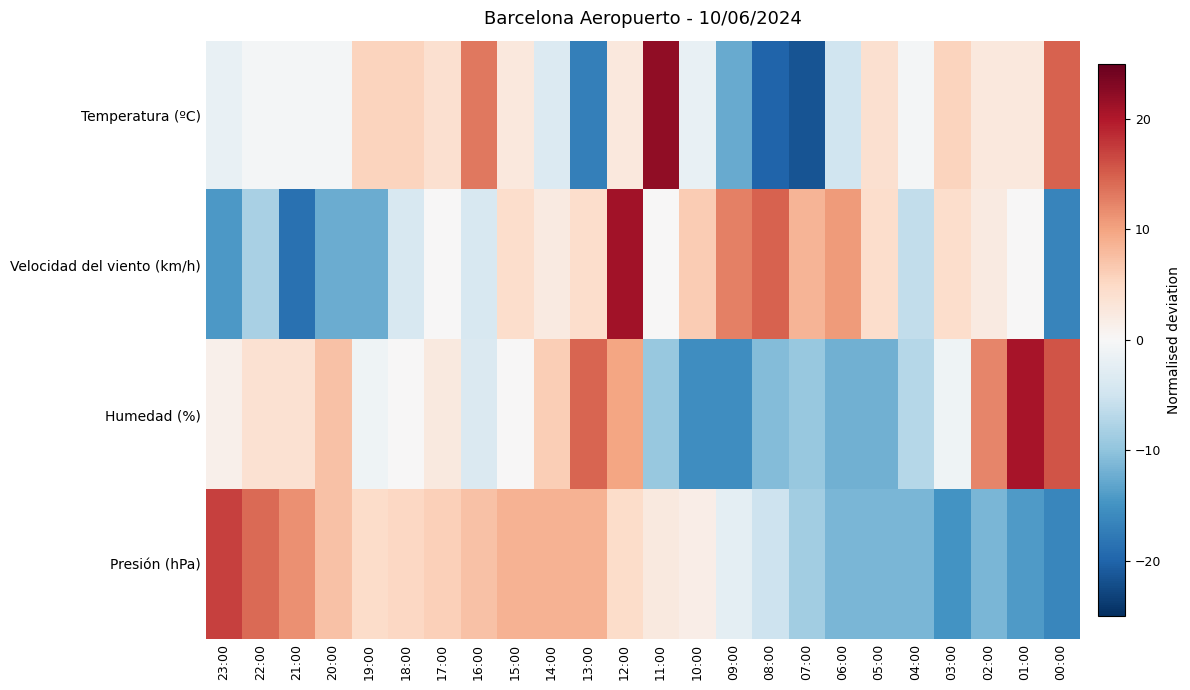

What is the difference between the highest and lowest values at 06:00?

22.6